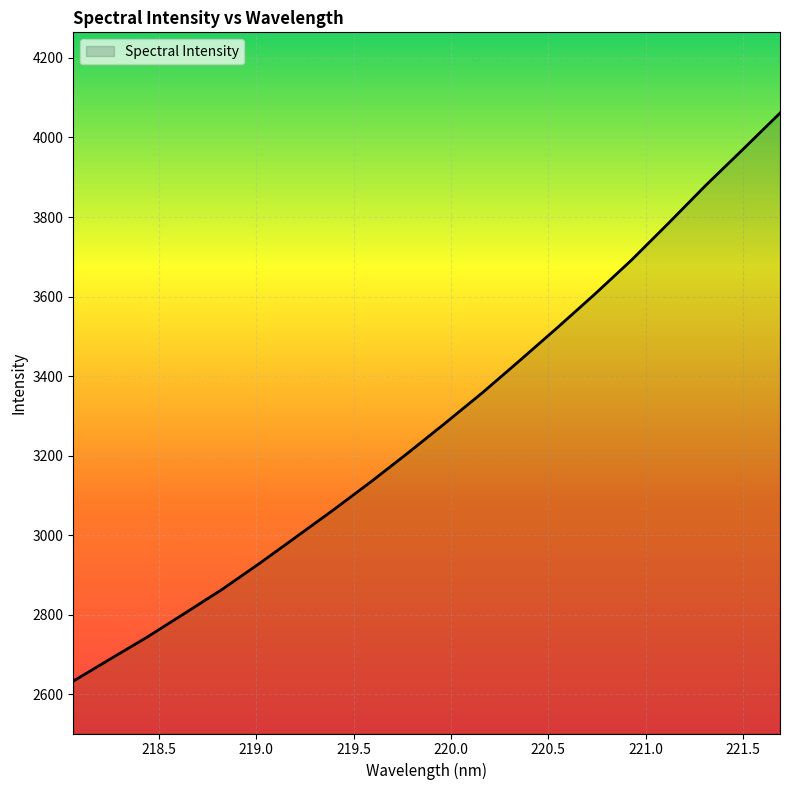

What is the difference between the maximum and minimum values?

1428.2